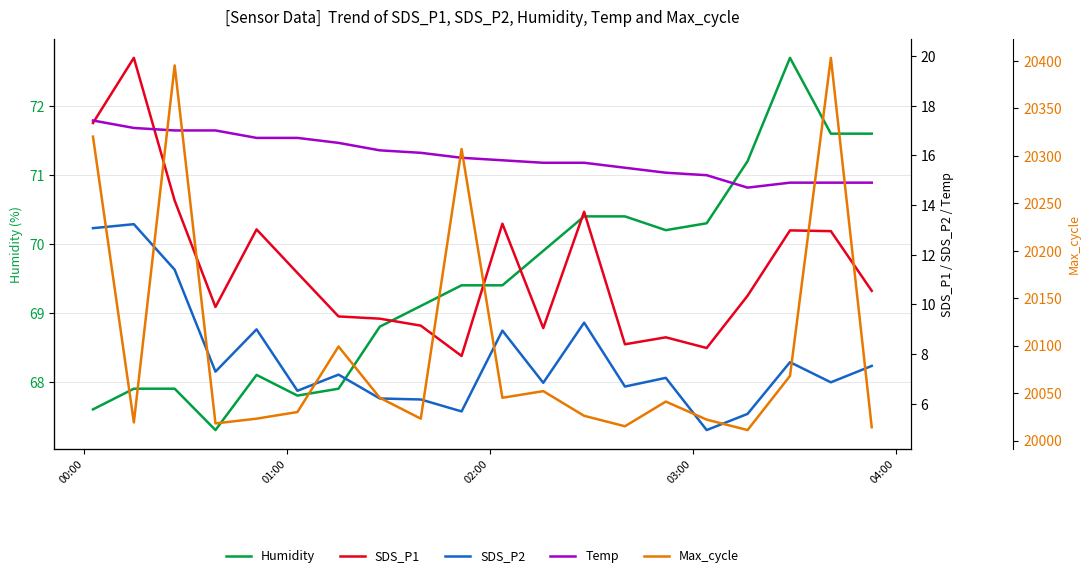

What is the lowest value of the Humidity series?

67.3